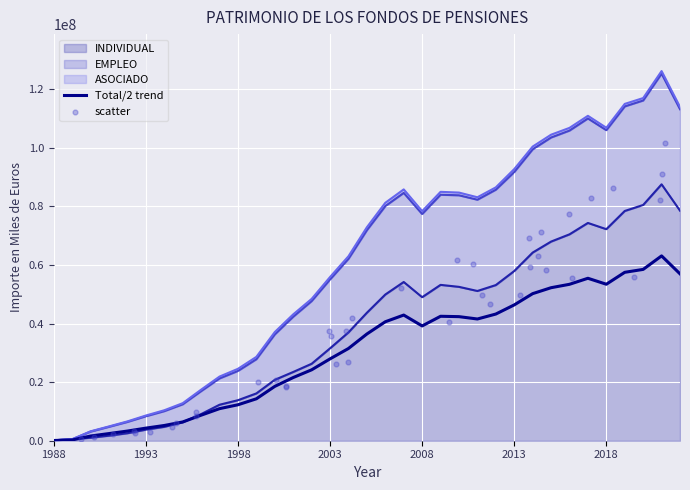

At how many categories does at least one series exceed 39933797?

22